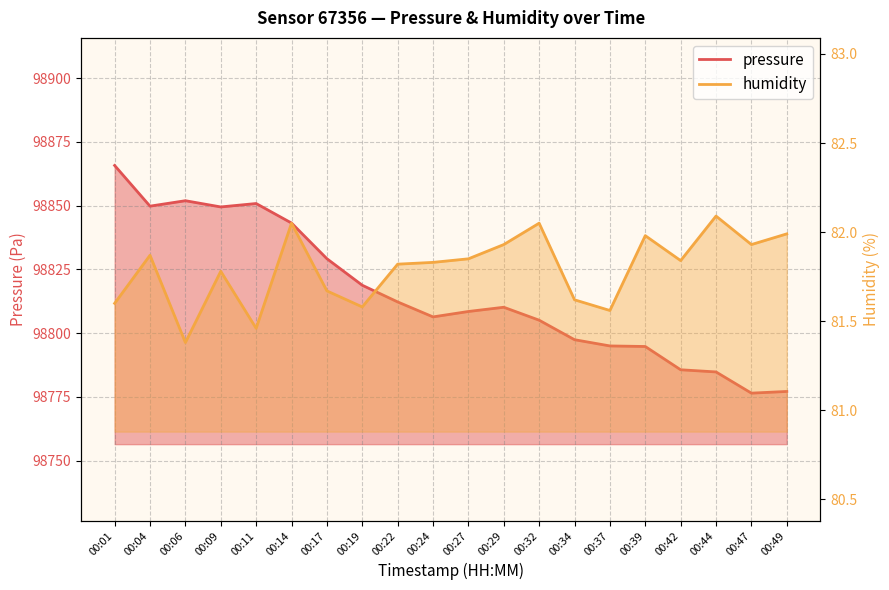

How many lines are shown in the chart?

2